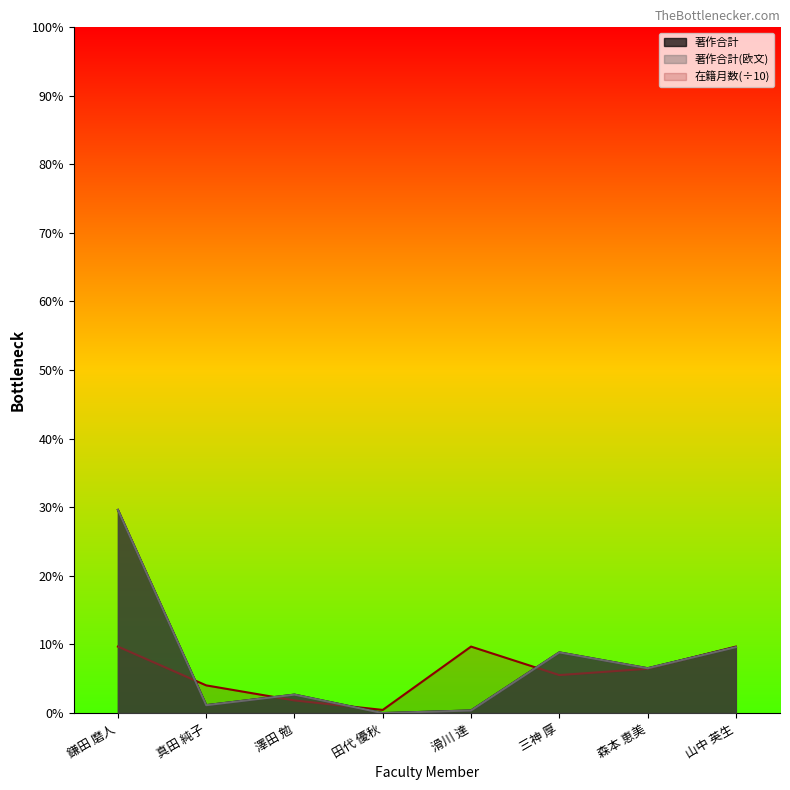

Does the chart display data point markers on the line(s)?

No